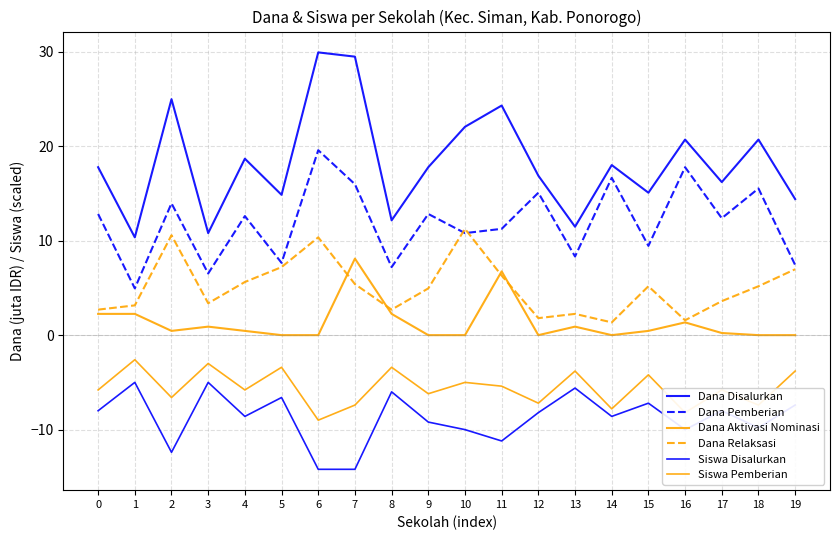

What is the sum of the Siswa Disalurkan values at 14 and 5?

-15.2